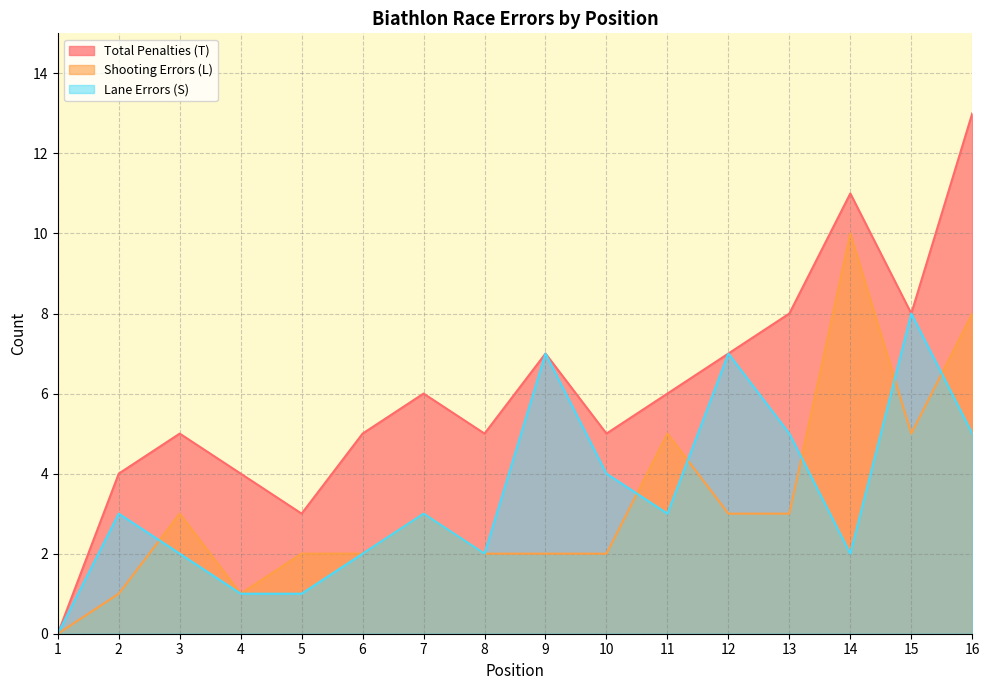

What are all the series names shown in the legend?

Total Penalties (T), Shooting Errors (L), Lane Errors (S)